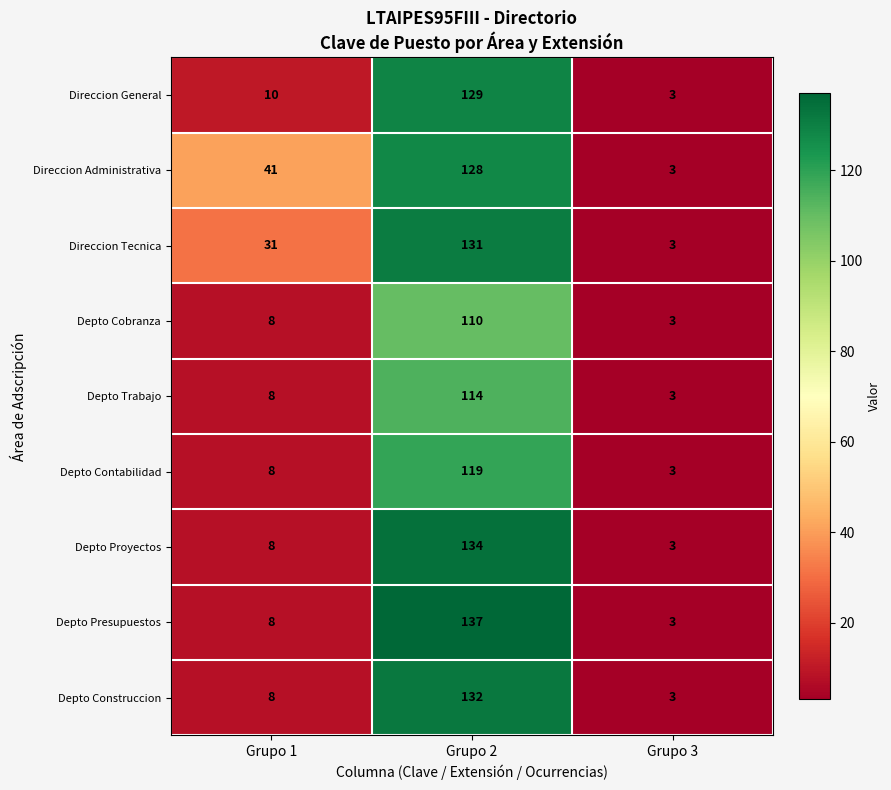

Is it true that Depto Cobranza equals 5 at Grupo 3?

False